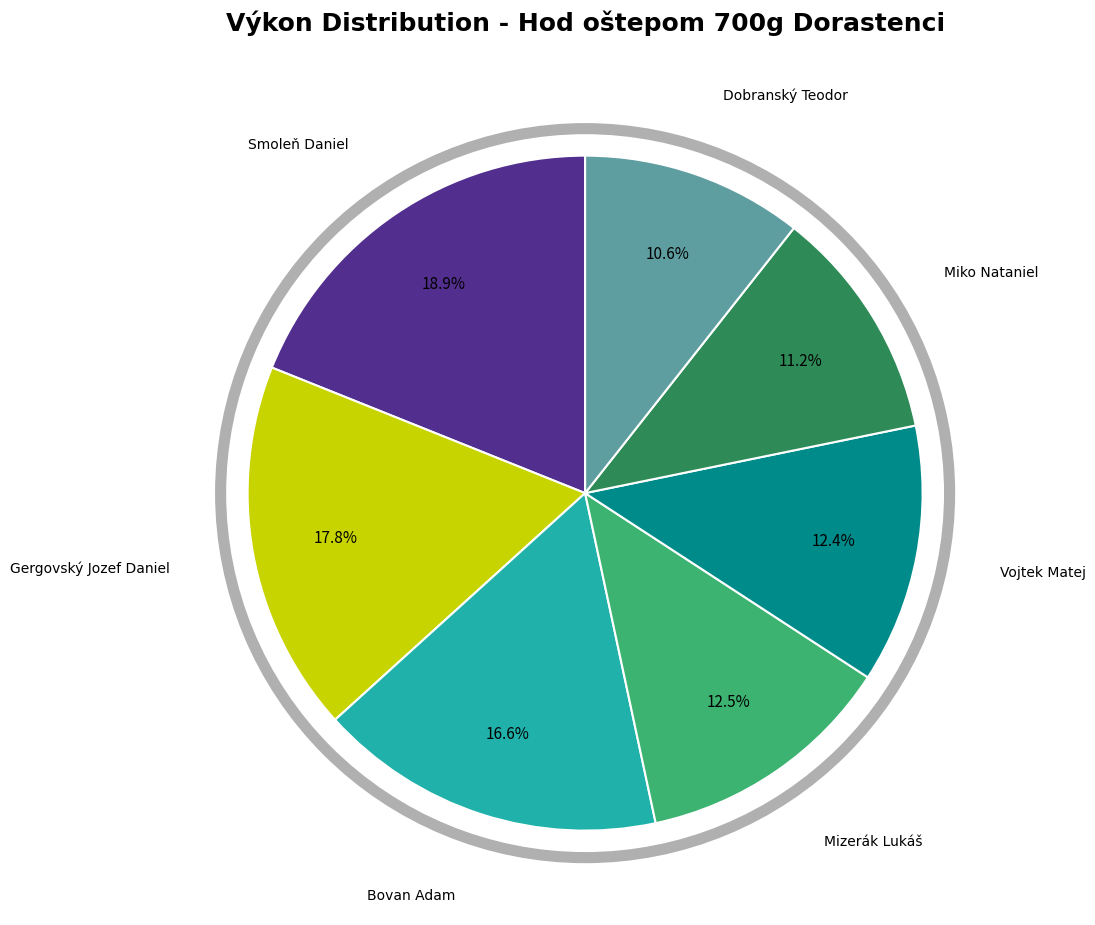

What is the largest slice in the pie chart?

Smoleň Daniel